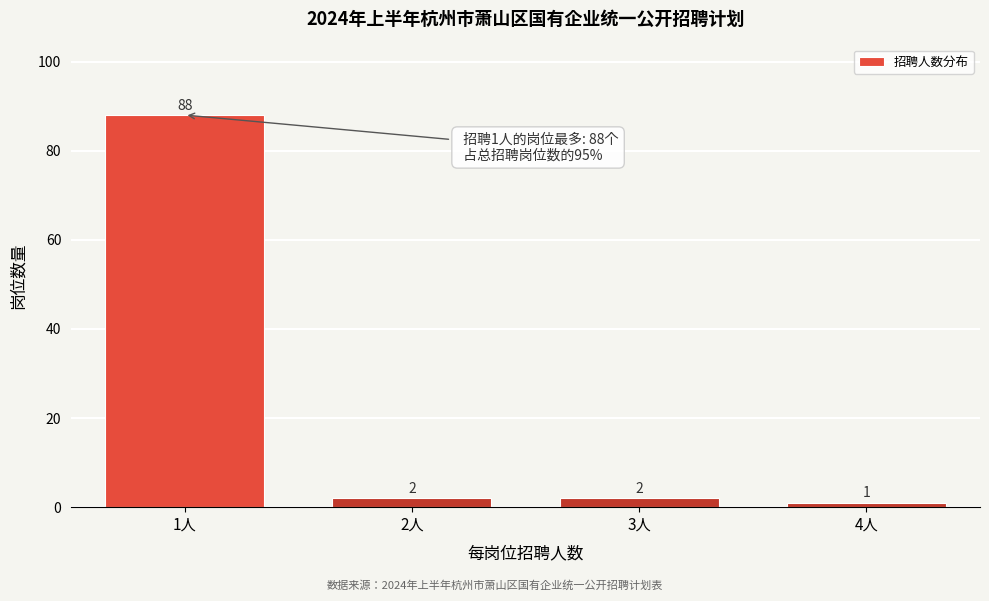

Reading left to right, transcribe all the data shown in this chart.

1人=88	2人=2	3人=2	4人=1